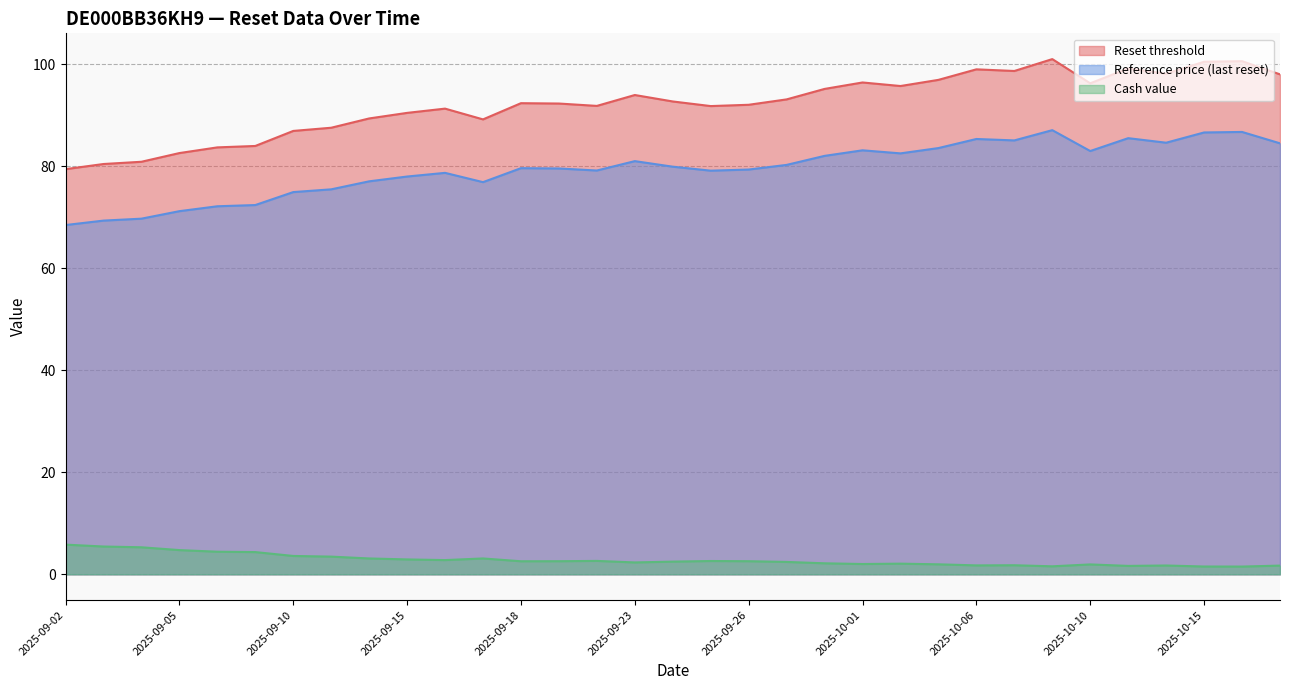

At which category does Reference price (last reset) reach its first local peak?

2025-09-16